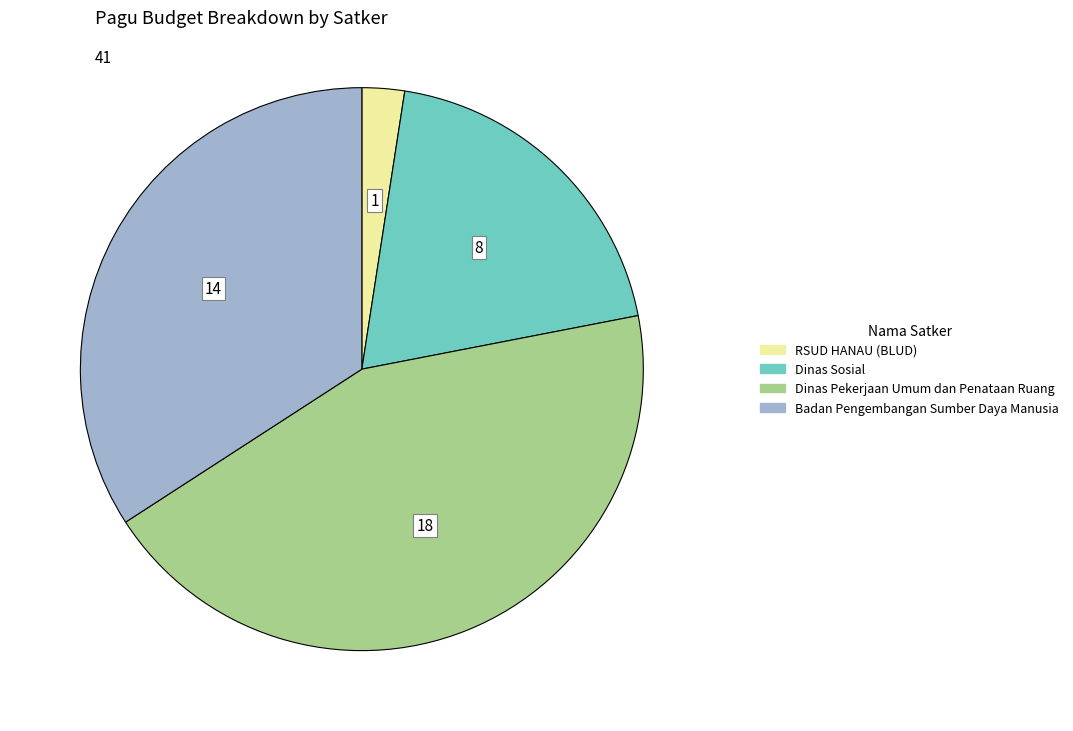

Is there any slice that represents more than half of the pie?

No